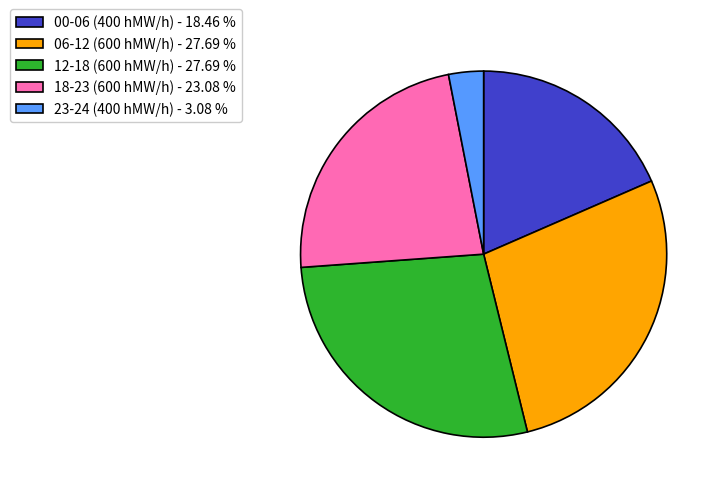

Is there a majority slice in this chart?

No